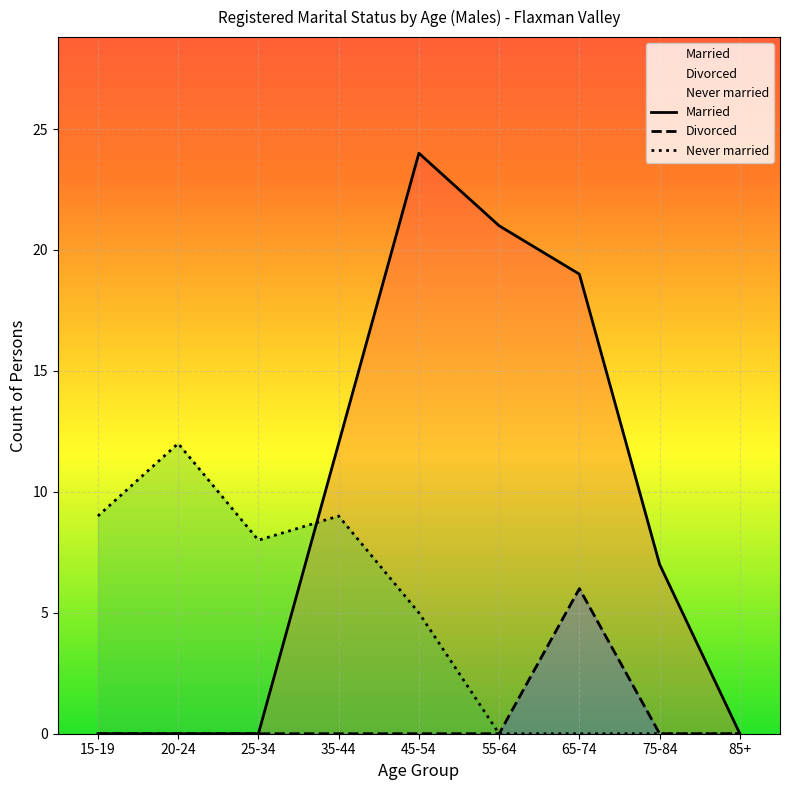

The Never married series shows 17 at 20-24. True or false?

False